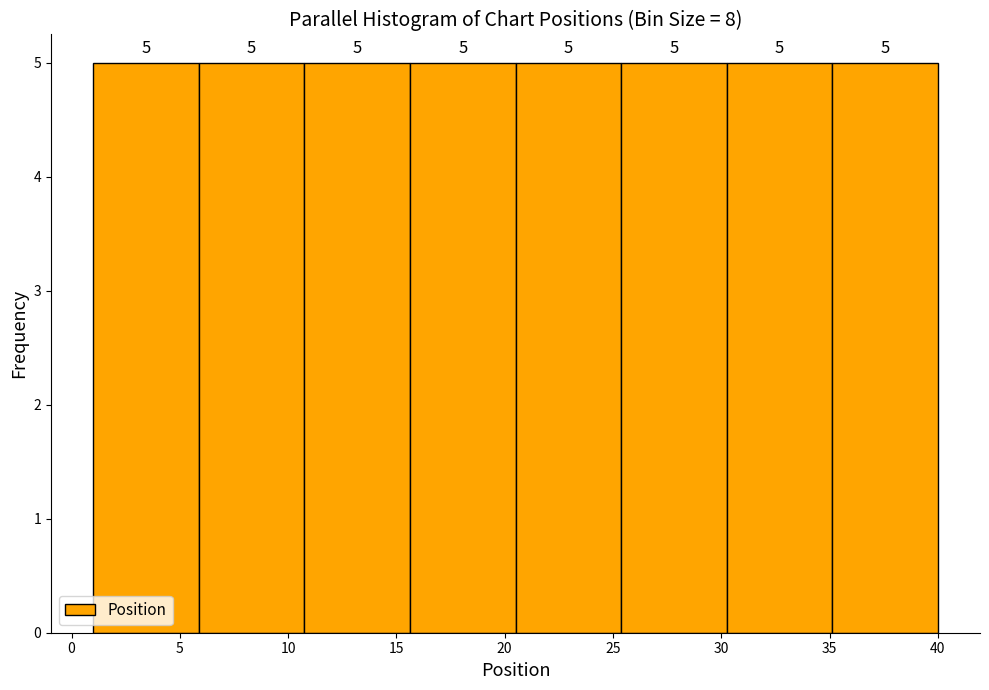

Reading left to right, list every bar in this chart as the range it spans on the x-axis followed by its height. The bar edges are not printed on the chart, so give them approximately, as read against the axis.

1.0 to 6.0: 5
6.0 to 11.0: 5
11.0 to 15.5: 5
15.5 to 20.5: 5
20.5 to 25.5: 5
25.5 to 30.5: 5
30.5 to 35.0: 5
35.0 to 40.0: 5